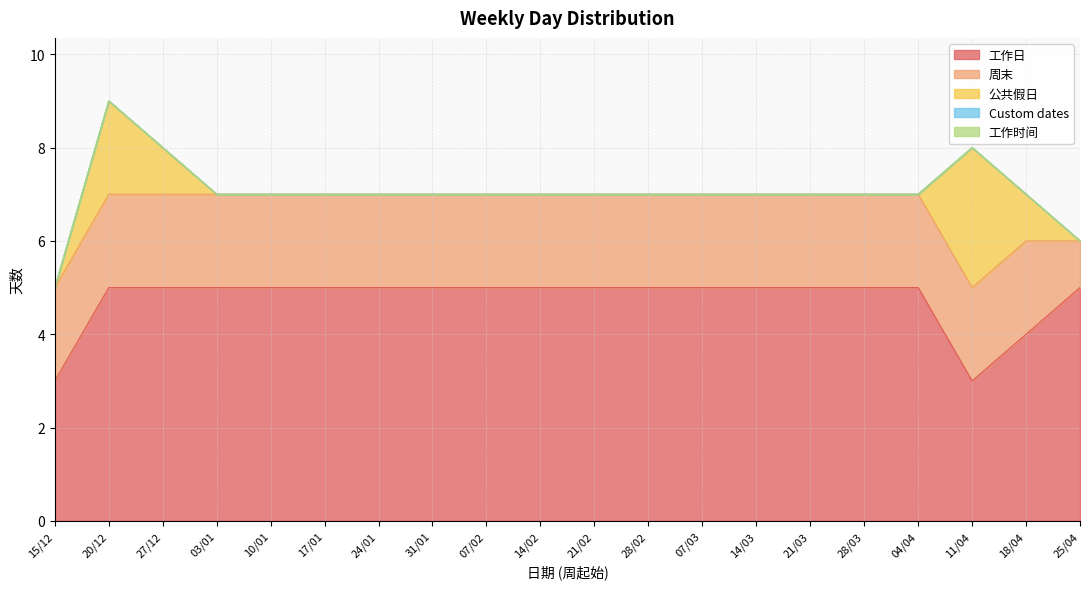

Reading right to left, extract all data points from this chart.

工作日: 5	4	3	5	5	5	5	5	5	5	5	5	5	5	5	5	5	5	5	3
周末: 1	2	2	2	2	2	2	2	2	2	2	2	2	2	2	2	2	2	2	2
公共假日: 0	1	3	0	0	0	0	0	0	0	0	0	0	0	0	0	0	1	2	0
Custom dates: 0	0	0	0	0	0	0	0	0	0	0	0	0	0	0	0	0	0	0	0
工作时间: 0	0	0	0	0	0	0	0	0	0	0	0	0	0	0	0	0	0	0	0